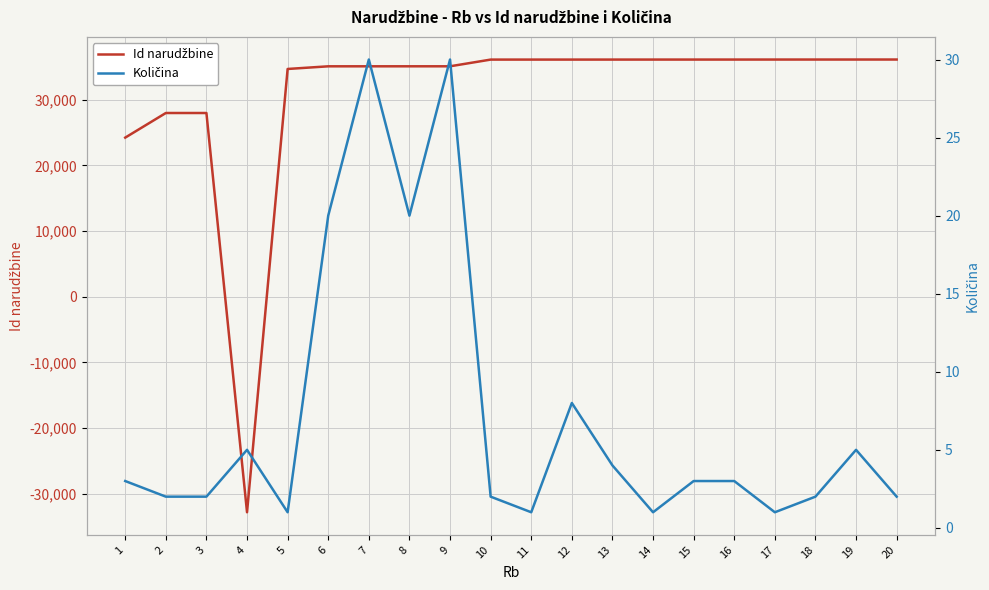

Reading right to left, transcribe all the data shown in this chart.

Id narudžbine: 36131	36130	36129	36128	36126	36125	36124	36123	36122	36121	36120	35100	35099	35098	35097	34693	-32816	27987	27986	24239
Količina: 2	5	2	1	3	3	1	4	8	1	2	30	20	30	20	1	5	2	2	3